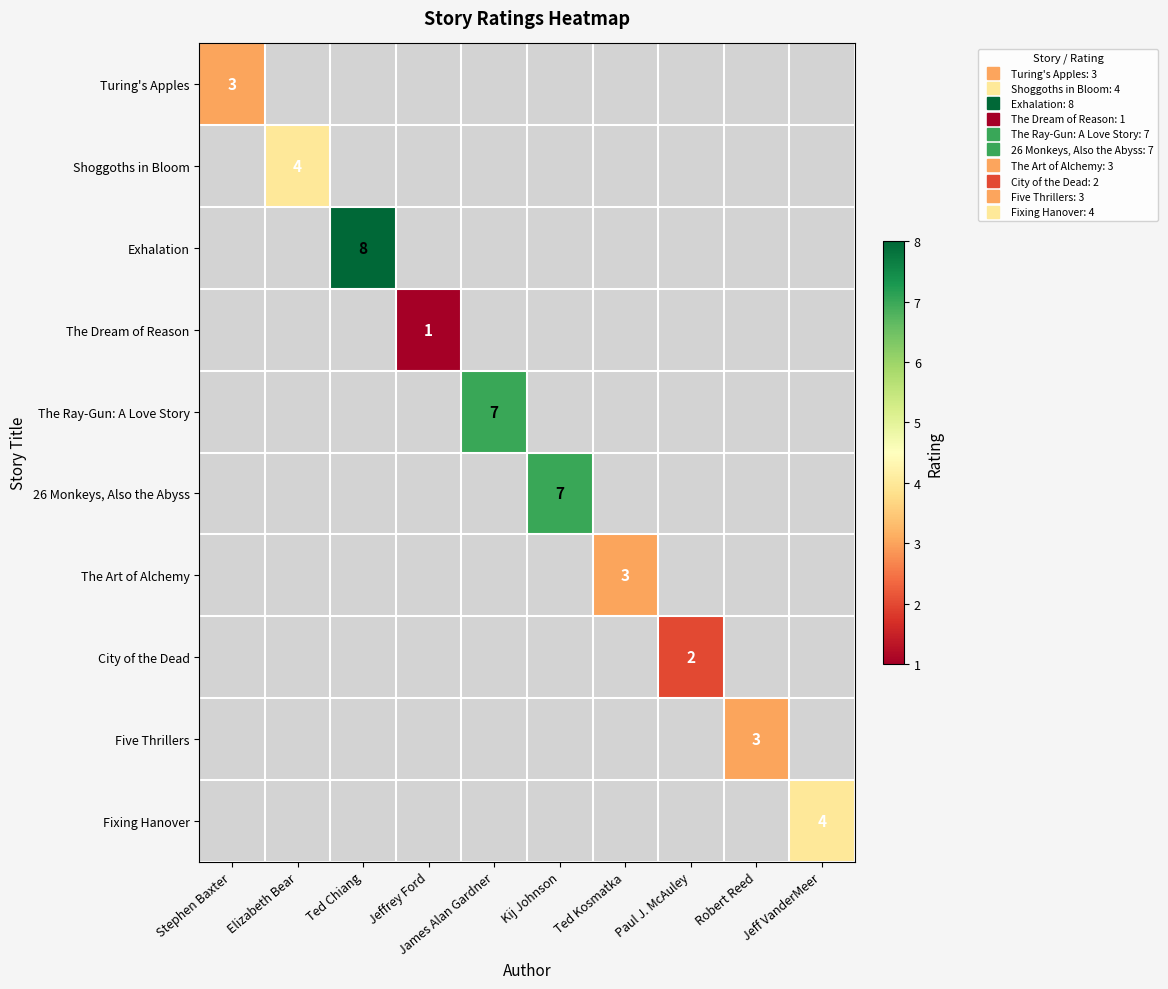

At how many categories does at least one series exceed 2?

8